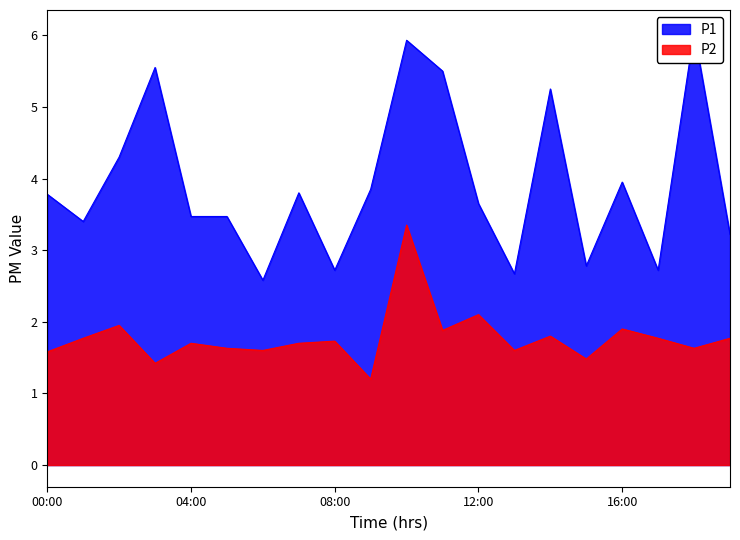

What is the total value across all series at 09:00?

5.0